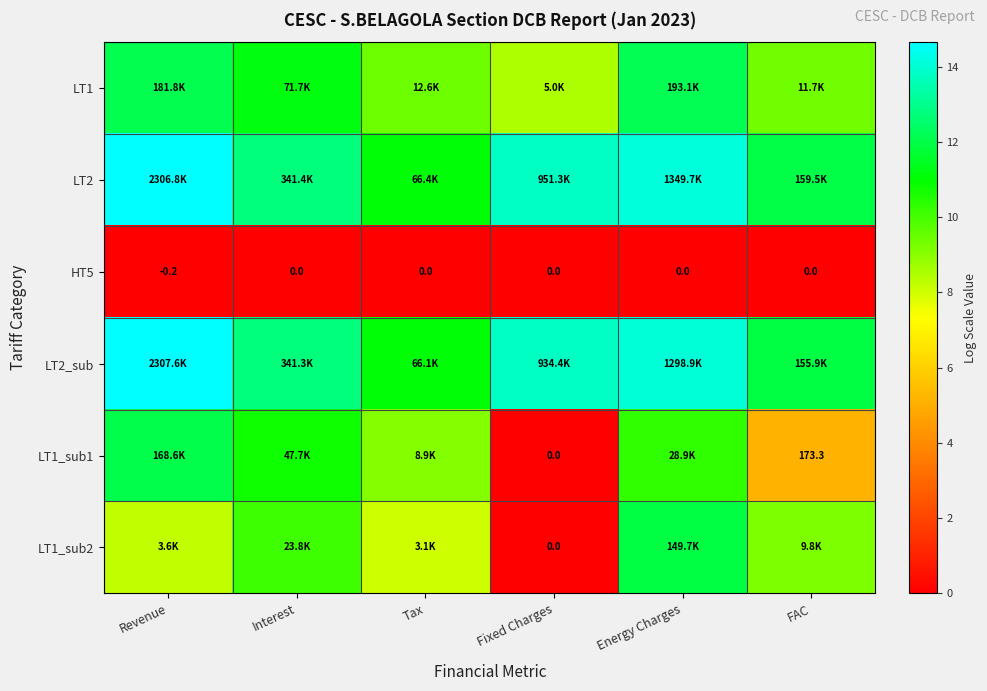

At Fixed Charges, list the series in order from largest to smallest.

LT2, LT2_sub, LT1, HT5, LT1_sub1, LT1_sub2